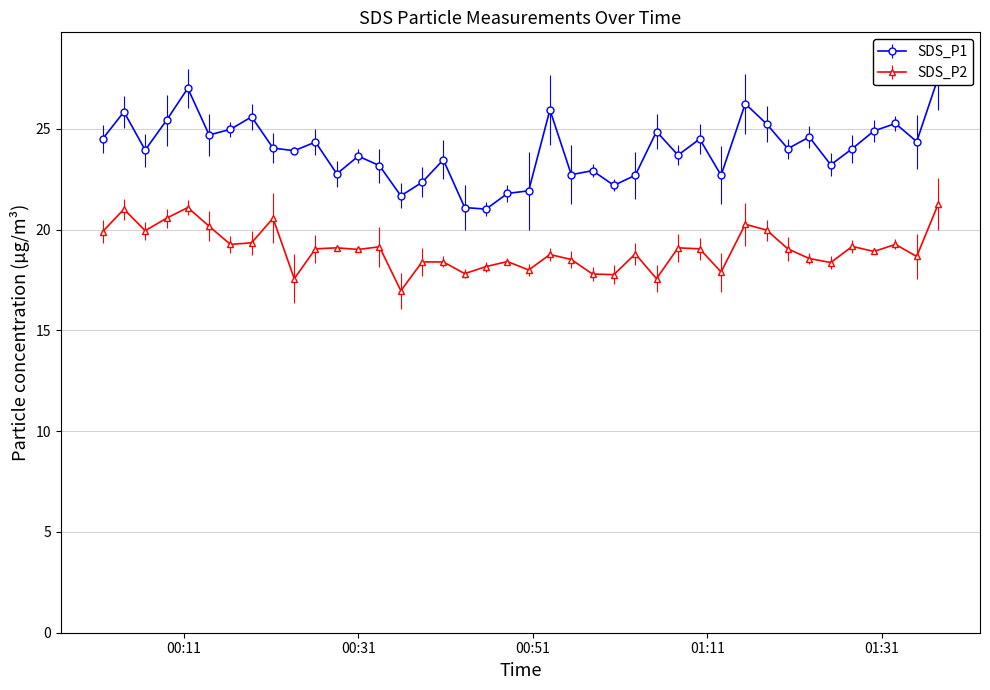

How many values in the SDS_P1 series exceed 24?

21